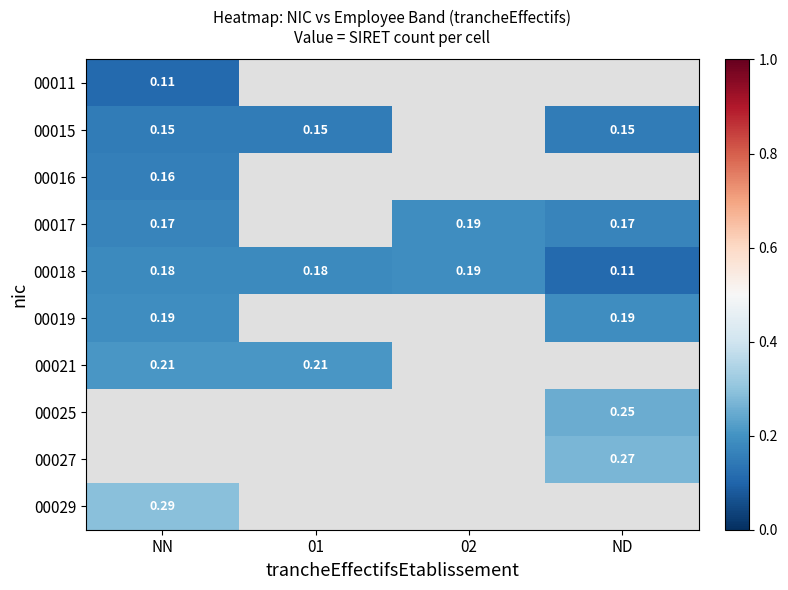

Where is 00018 nearest to the value 0?

ND